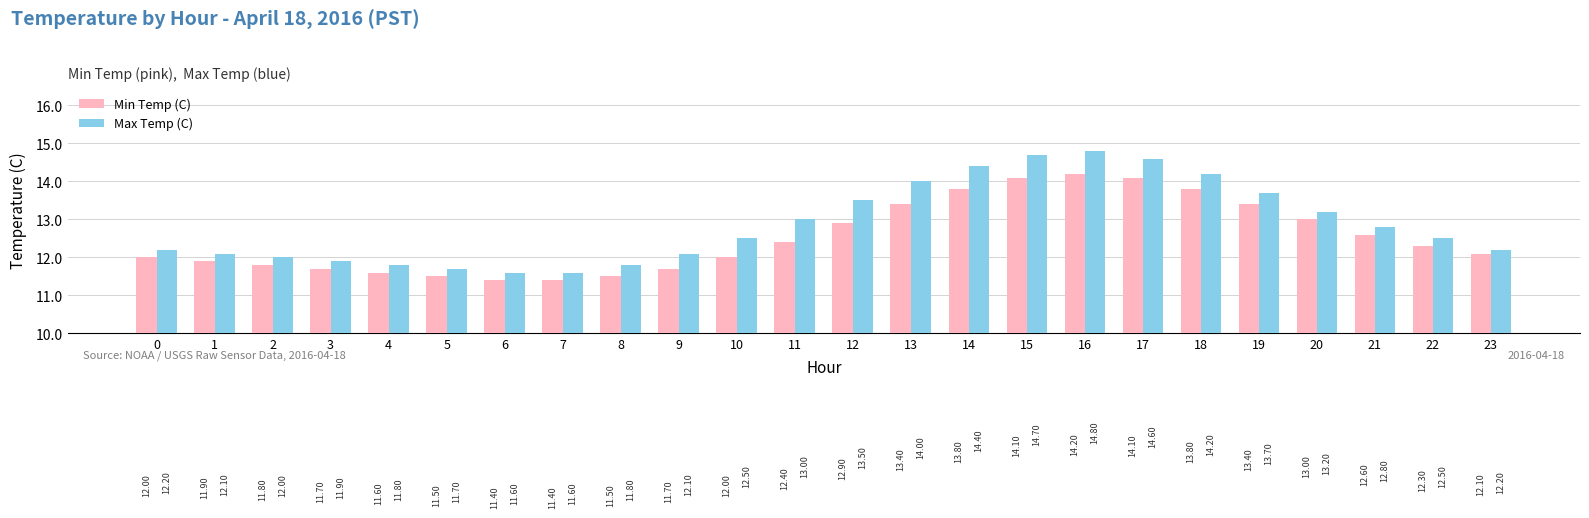

At 22, list the series in order from smallest to largest.

Min Temp (C), Max Temp (C)